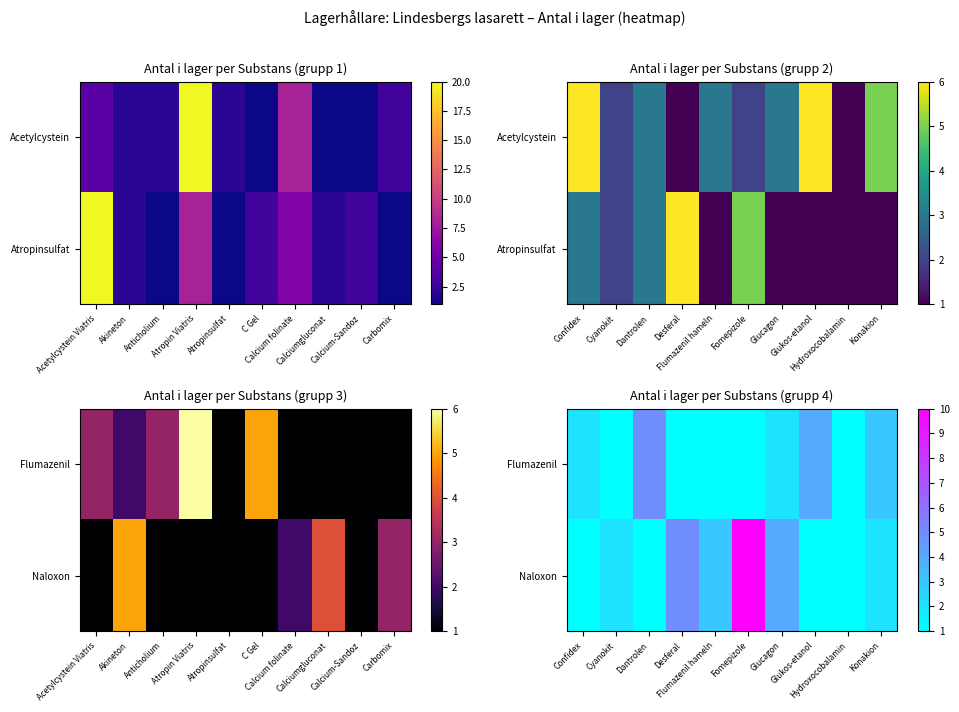

How many series are shown in this chart?

2